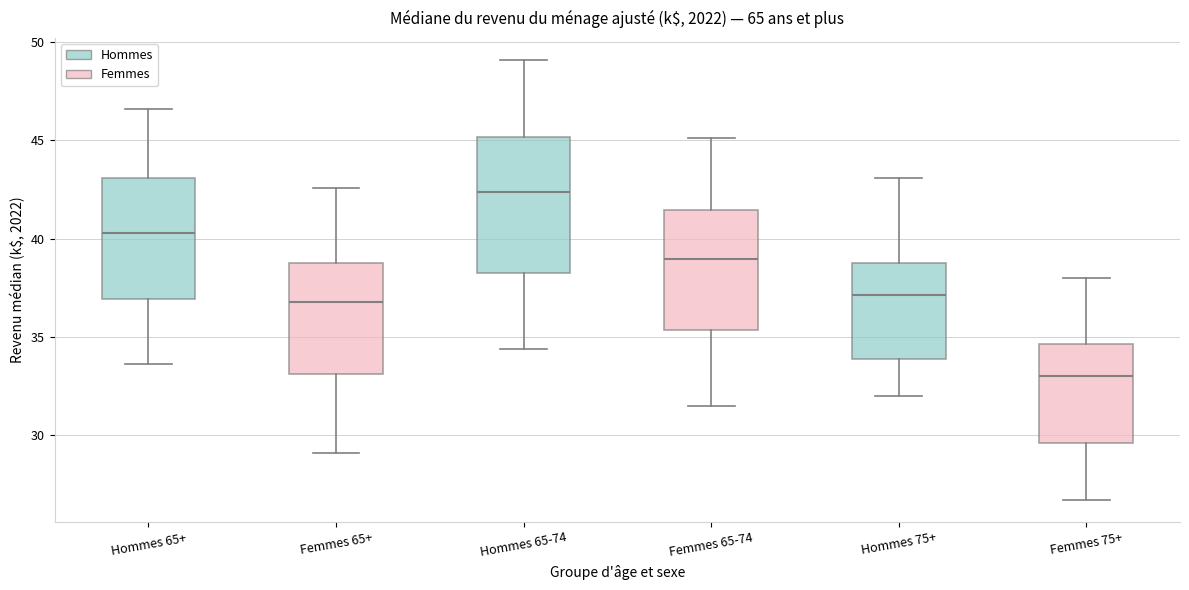

Which box is the tallest, from its lower edge to its upper edge?

Hommes 65-74